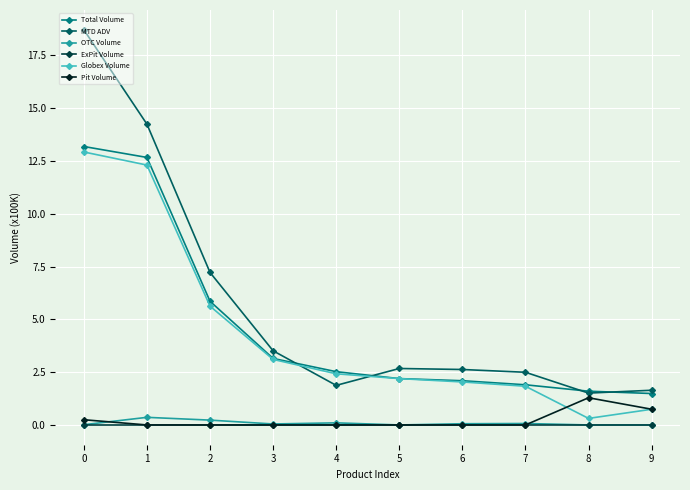

True or false: Total Volume and OTC Volume intersect in this chart.

False